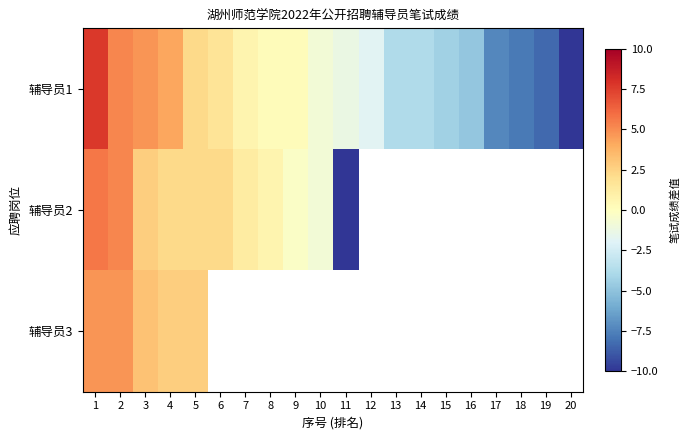

At how many categories does at least one series exceed 3?

4